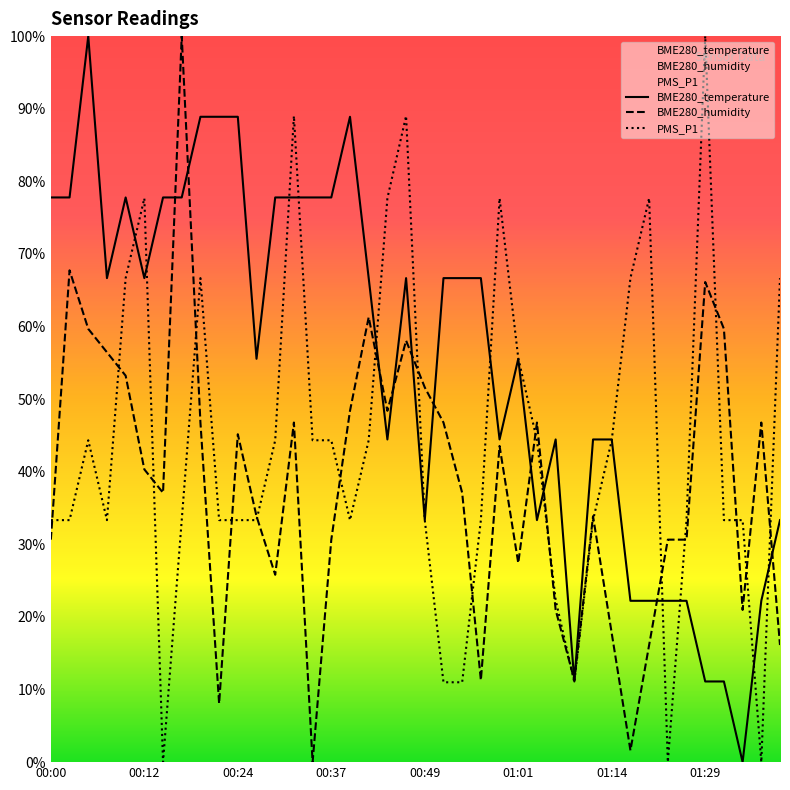

Between 00:47 and 01:14, which series saw the biggest shift?

PMS_P1